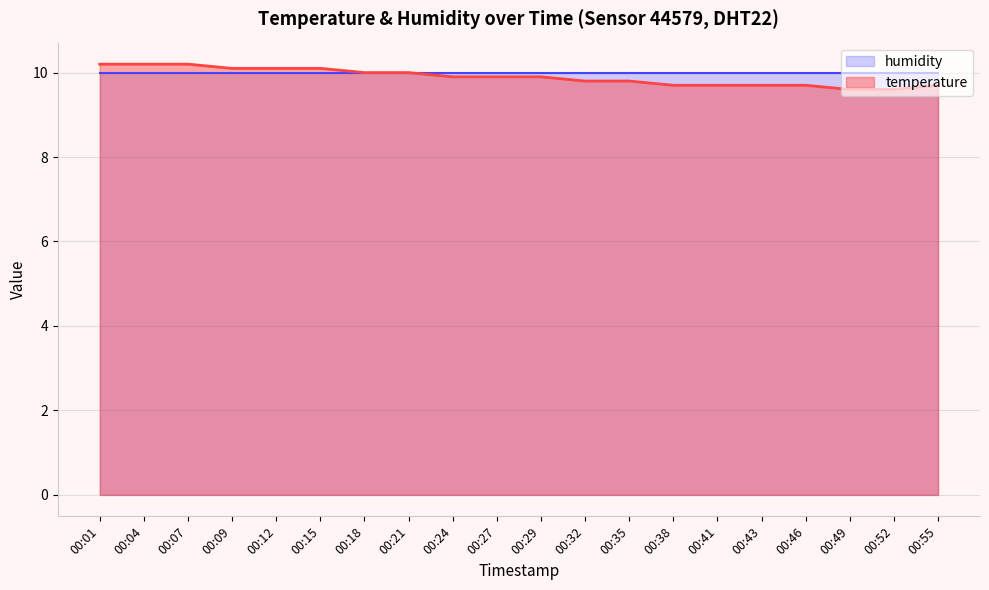

Which category has the highest value across all series?

00:01